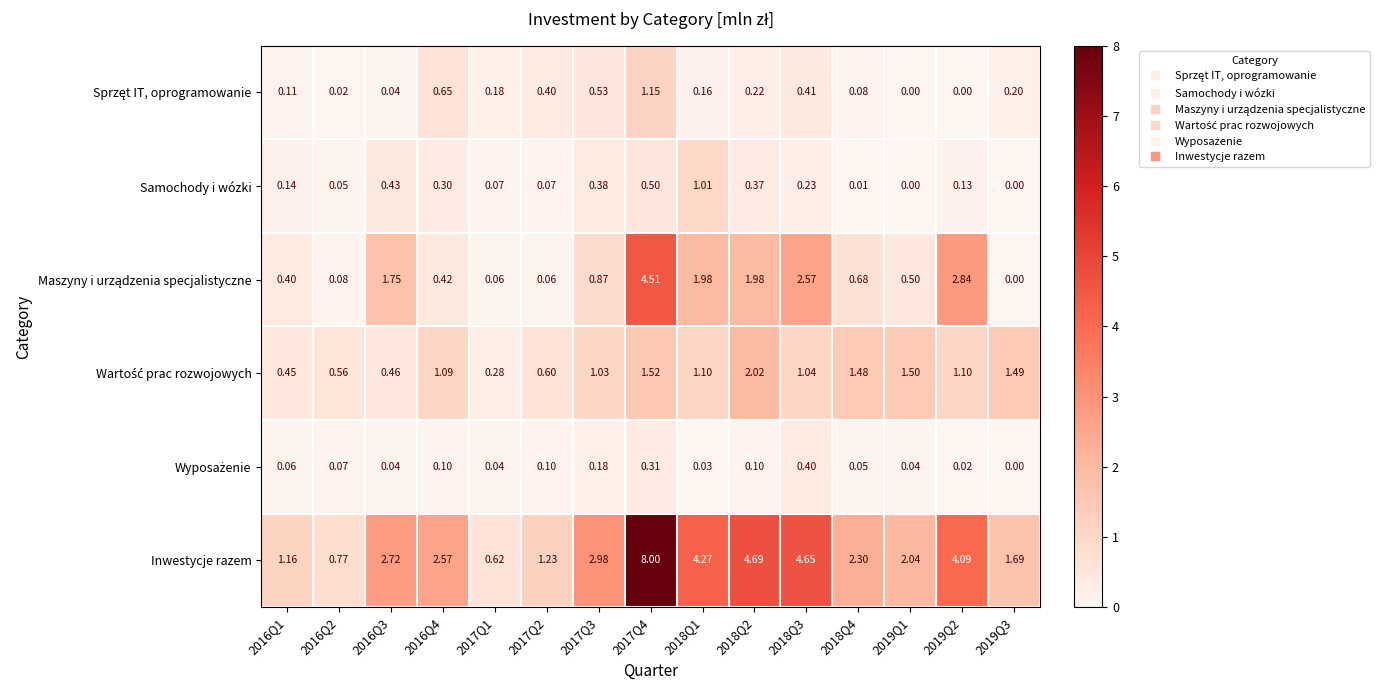

Which series has the largest total across all categories?

Inwestycje razem